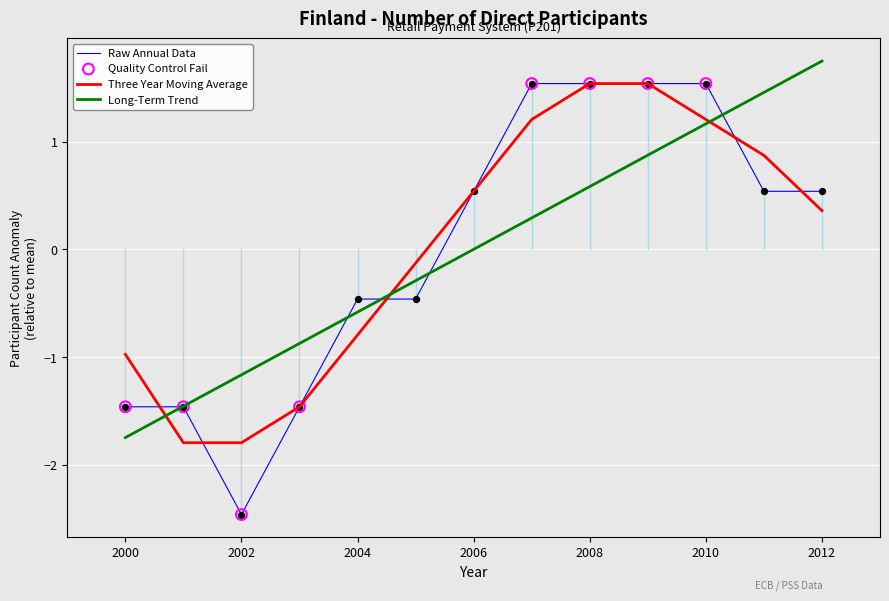

What is the lowest value of the Three Year Moving Average series?

-1.8